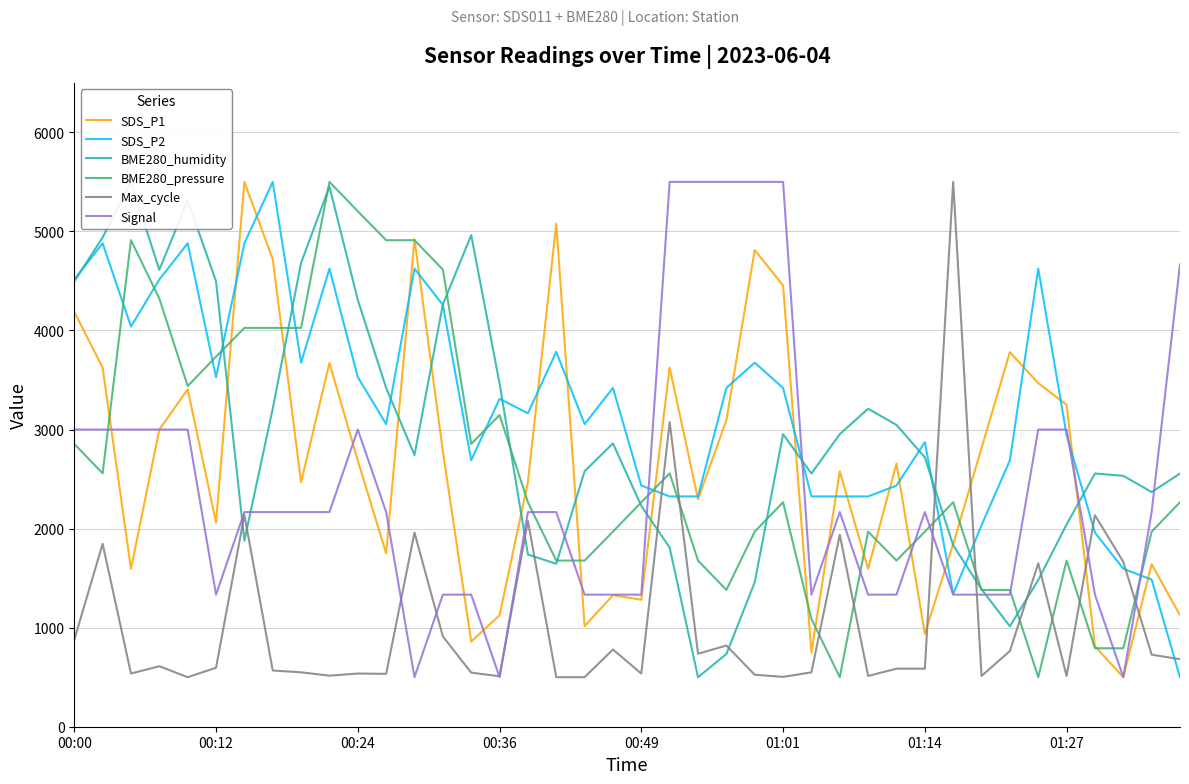

The value of SDS_P1 at 00:49 is 829.6. True or false?

False